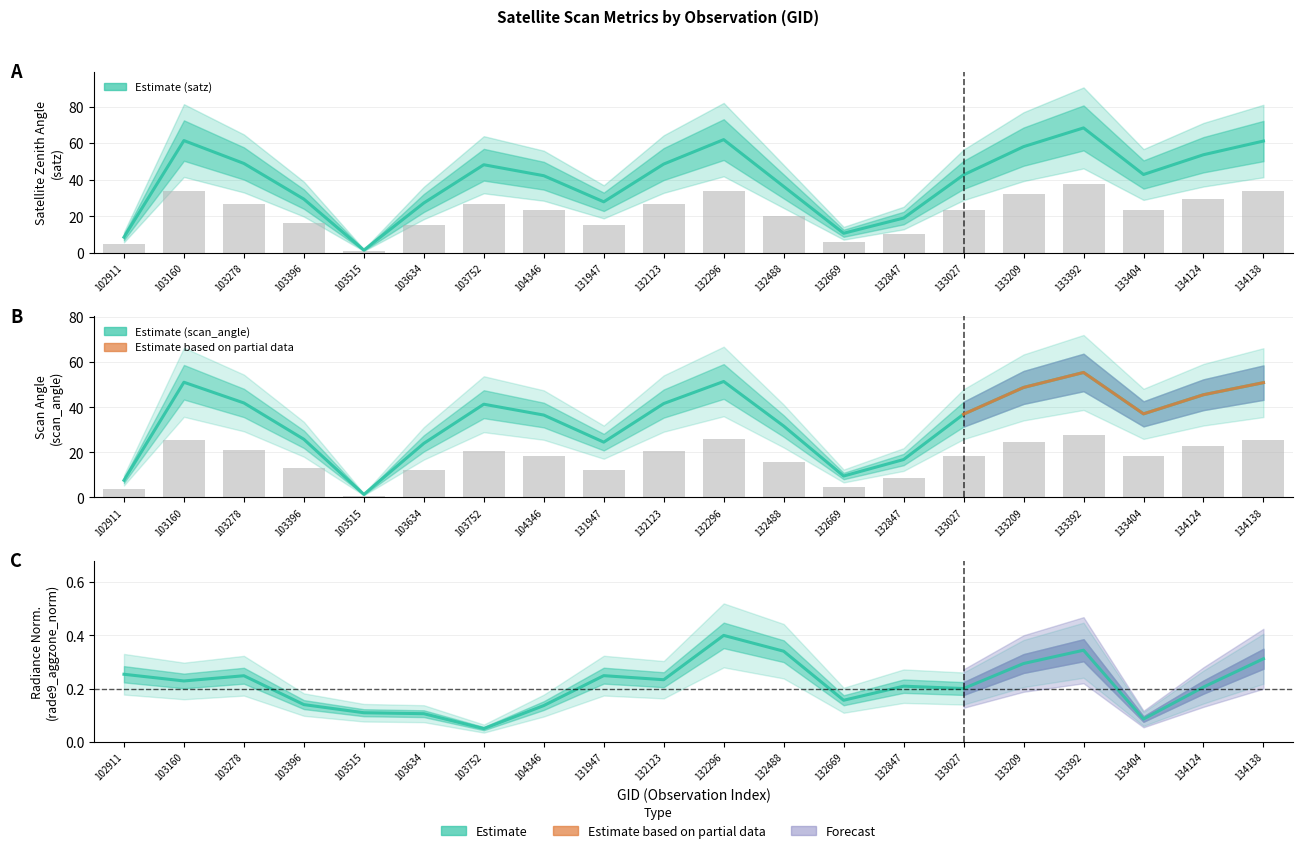

How many values in the satz series exceed 42?

12